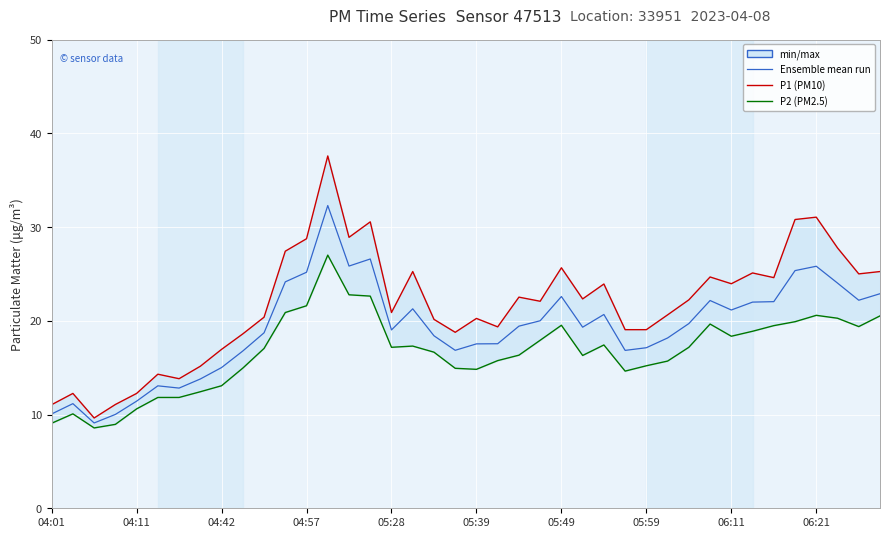

How many values in the P1 (PM10) series exceed 22?

21